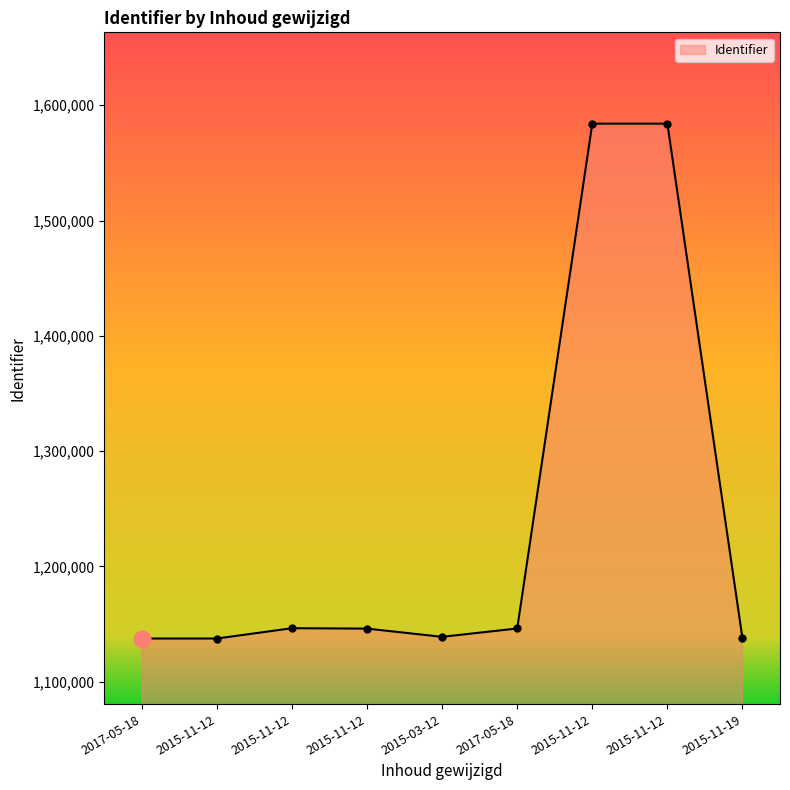

How many data points are less than 1146049?

4